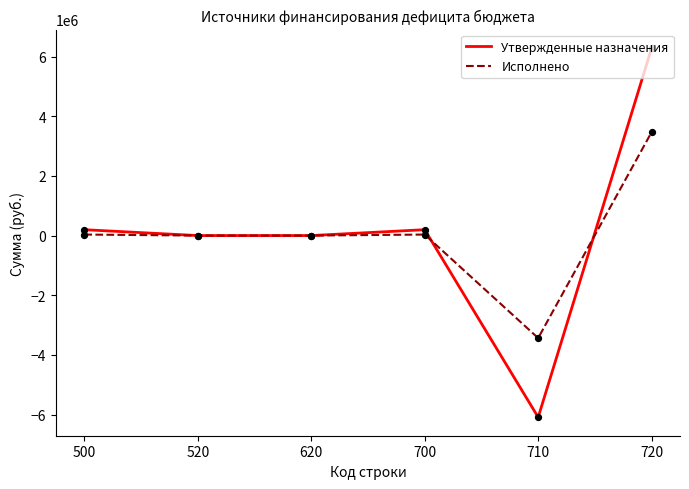

What are all the series names shown in the legend?

Утвержденные назначения, Исполнено